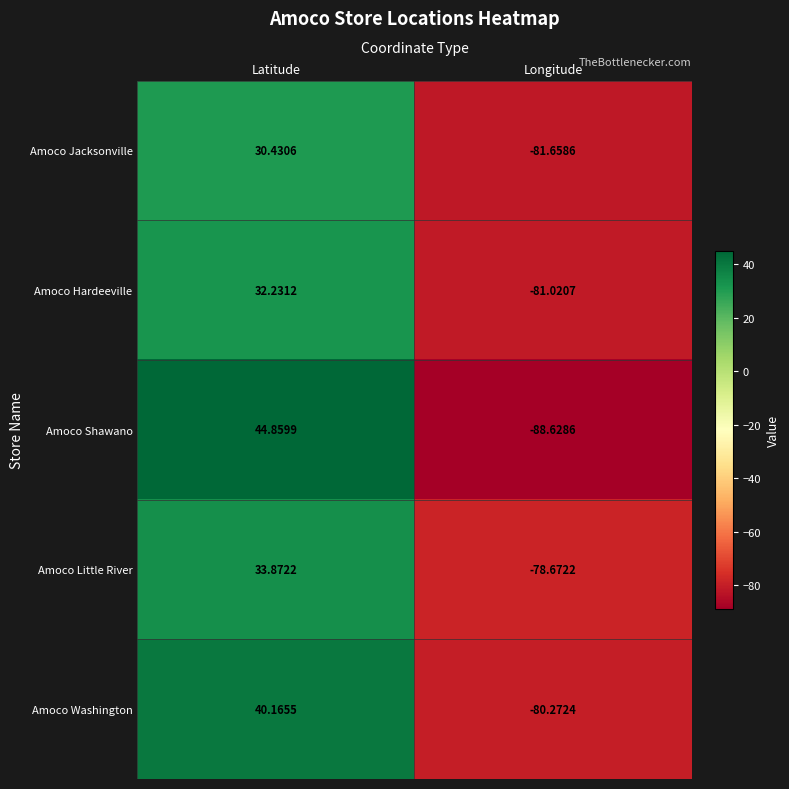

Which series has the widest spread of values?

Amoco Shawano